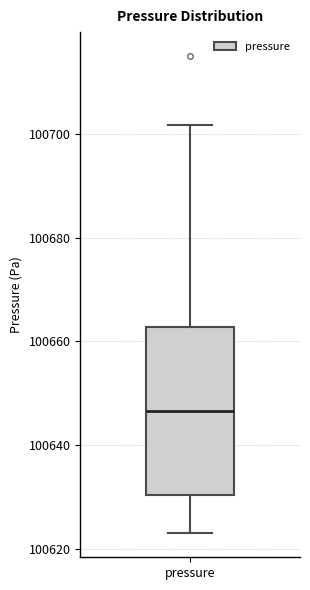

Where is the upper edge of the box for pressure on the y-axis? The values are not printed on the chart, so give them approximately, as read against the axis.

100662